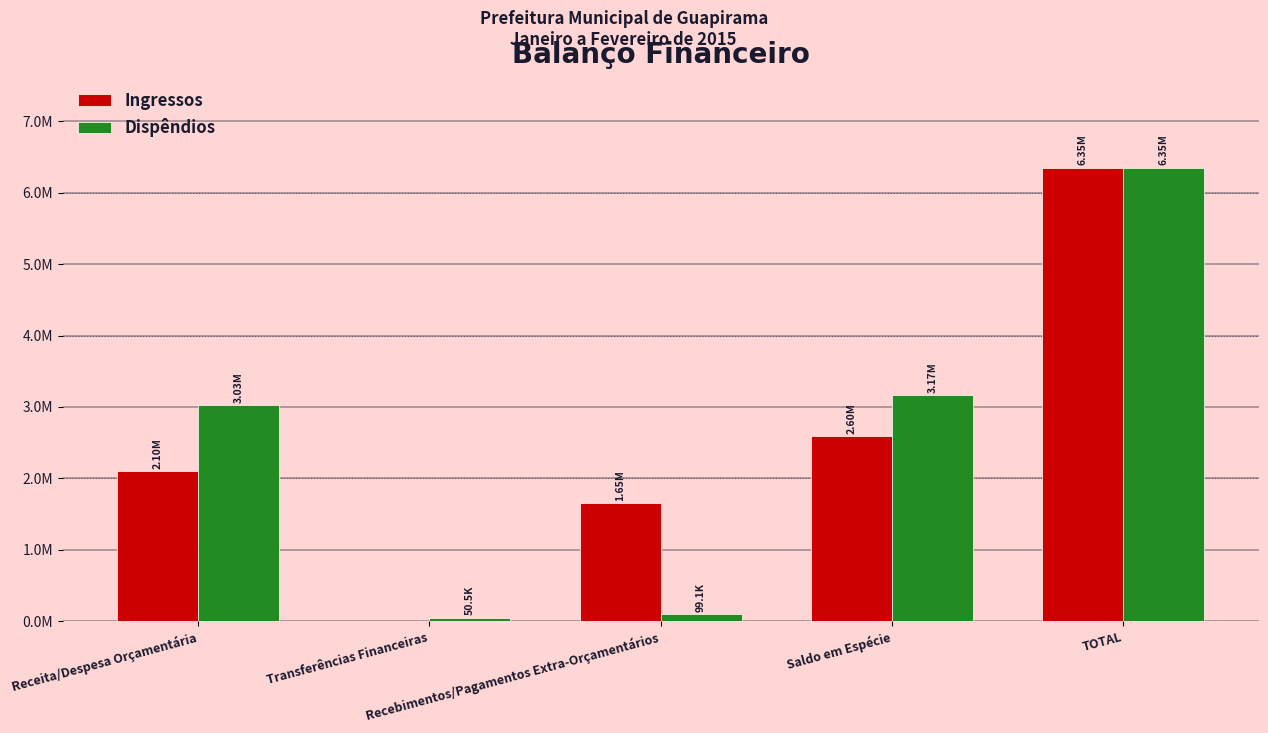

What is the difference between the highest and lowest values at Transferências Financeiras?

50500.0